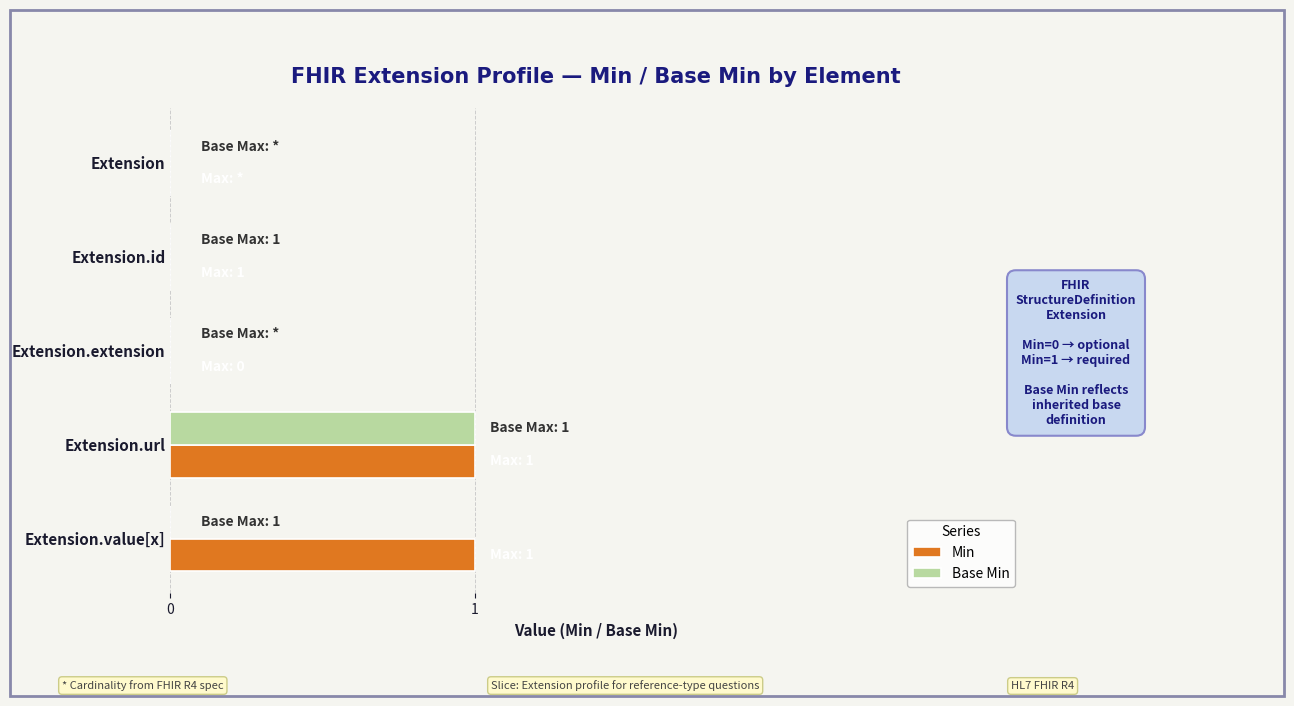

Which series has the largest total across all categories?

Min